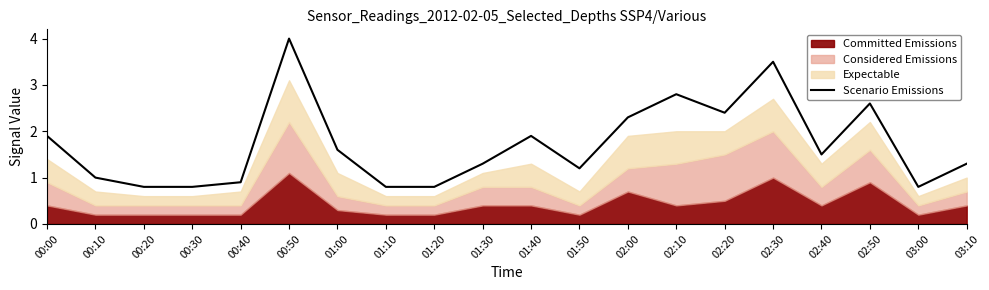

Rank the categories by value from highest to lowest.

00:50, 02:30, 02:10, 02:50, 02:20, 02:00, 00:00, 01:40, 01:00, 02:40, 01:30, 03:10, 01:50, 00:10, 00:40, 00:20, 00:30, 01:10, 01:20, 03:00